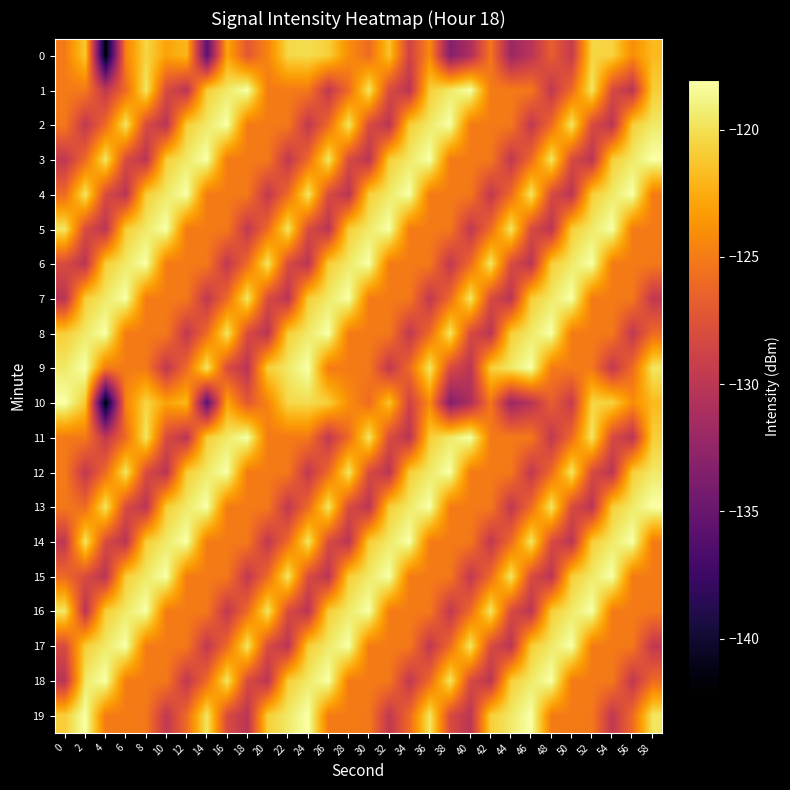

Reading left to right, what are all the values shown in this chart?

0: 0=-125.0	2=-121.1	4=-142.1	6=-124.6	8=-120.5	10=-122.9	12=-122.0	14=-135.7	16=-122.8	18=-127.1	20=-124.5	22=-120.4	24=-120.2	26=-120.9	28=-124.1	30=-125.9	32=-121.4	34=-128.8	36=-124.2	38=-133.3	40=-131.0	42=-125.3	44=-132.0	46=-130.2	48=-126.7	50=-129.5	52=-120.6	54=-120.6	56=-124.1	58=-121.8
1: 0=-125.0	2=-125.1	4=-129.8	6=-126.0	8=-119.7	10=-128.1	12=-130.2	14=-120.9	16=-119.5	18=-118.1	20=-125.0	22=-125.0	24=-125.1	26=-129.8	28=-126.0	30=-119.7	32=-128.1	34=-130.2	36=-120.9	38=-119.5	40=-118.1	42=-125.0	44=-125.0	46=-125.1	48=-129.8	50=-126.0	52=-119.7	54=-128.1	56=-130.2	58=-120.9
2: 0=-125.1	2=-129.8	4=-126.0	6=-119.7	8=-128.1	10=-130.2	12=-120.9	14=-119.5	16=-118.1	18=-125.0	20=-125.0	22=-125.1	24=-129.8	26=-126.0	28=-119.7	30=-128.1	32=-130.2	34=-120.9	36=-119.5	38=-118.1	40=-125.0	42=-125.0	44=-125.1	46=-129.8	48=-126.0	50=-119.7	52=-128.1	54=-130.2	56=-120.9	58=-119.5
3: 0=-129.8	2=-126.0	4=-119.7	6=-128.1	8=-130.2	10=-120.9	12=-119.5	14=-118.1	16=-125.0	18=-125.0	20=-125.1	22=-129.8	24=-126.0	26=-119.7	28=-128.1	30=-130.2	32=-120.9	34=-119.5	36=-118.1	38=-125.0	40=-125.0	42=-125.1	44=-129.8	46=-126.0	48=-119.7	50=-128.1	52=-130.2	54=-120.9	56=-119.5	58=-118.1
4: 0=-126.0	2=-119.7	4=-128.1	6=-130.2	8=-120.9	10=-119.5	12=-118.1	14=-125.0	16=-125.0	18=-125.1	20=-129.8	22=-126.0	24=-119.7	26=-128.1	28=-130.2	30=-120.9	32=-119.5	34=-118.1	36=-125.0	38=-125.0	40=-125.1	42=-129.8	44=-126.0	46=-119.7	48=-128.1	50=-130.2	52=-120.9	54=-119.5	56=-118.1	58=-125.0
5: 0=-119.7	2=-128.1	4=-130.2	6=-120.9	8=-119.5	10=-118.1	12=-125.0	14=-125.0	16=-125.1	18=-129.8	20=-126.0	22=-119.7	24=-128.1	26=-130.2	28=-120.9	30=-119.5	32=-118.1	34=-125.0	36=-125.0	38=-125.1	40=-129.8	42=-126.0	44=-119.7	46=-128.1	48=-130.2	50=-120.9	52=-119.5	54=-118.1	56=-125.0	58=-125.0
6: 0=-128.1	2=-130.2	4=-120.9	6=-119.5	8=-118.1	10=-125.0	12=-125.0	14=-125.1	16=-129.8	18=-126.0	20=-119.7	22=-128.1	24=-130.2	26=-120.9	28=-119.5	30=-118.1	32=-125.0	34=-125.0	36=-125.1	38=-129.8	40=-126.0	42=-119.7	44=-128.1	46=-130.2	48=-120.9	50=-119.5	52=-118.1	54=-125.0	56=-125.0	58=-125.1
7: 0=-130.2	2=-120.9	4=-119.5	6=-118.1	8=-125.0	10=-125.0	12=-125.1	14=-129.8	16=-126.0	18=-119.7	20=-128.1	22=-130.2	24=-120.9	26=-119.5	28=-118.1	30=-125.0	32=-125.0	34=-125.1	36=-129.8	38=-126.0	40=-119.7	42=-128.1	44=-130.2	46=-120.9	48=-119.5	50=-118.1	52=-125.0	54=-125.0	56=-125.1	58=-129.8
8: 0=-120.9	2=-119.5	4=-118.1	6=-125.0	8=-125.0	10=-125.1	12=-129.8	14=-126.0	16=-119.7	18=-128.1	20=-130.2	22=-120.9	24=-119.5	26=-118.1	28=-125.0	30=-125.0	32=-125.1	34=-129.8	36=-126.0	38=-119.7	40=-128.1	42=-130.2	44=-120.9	46=-119.5	48=-118.1	50=-125.0	52=-125.0	54=-125.1	56=-129.8	58=-126.0
9: 0=-119.5	2=-118.1	4=-125.0	6=-125.0	8=-125.1	10=-129.8	12=-126.0	14=-119.7	16=-128.1	18=-130.2	20=-120.9	22=-119.5	24=-118.1	26=-125.0	28=-125.0	30=-125.1	32=-129.8	34=-126.0	36=-119.7	38=-128.1	40=-130.2	42=-120.9	44=-119.5	46=-118.1	48=-125.0	50=-125.0	52=-125.1	54=-129.8	56=-126.0	58=-119.7
10: 0=-118.1	2=-121.1	4=-142.1	6=-124.6	8=-120.5	10=-122.9	12=-122.0	14=-135.7	16=-122.8	18=-127.1	20=-124.5	22=-120.4	24=-120.2	26=-120.9	28=-124.1	30=-125.9	32=-121.4	34=-128.8	36=-124.2	38=-133.3	40=-131.0	42=-125.3	44=-132.0	46=-130.2	48=-126.7	50=-129.5	52=-120.6	54=-120.6	56=-124.1	58=-121.8
11: 0=-125.0	2=-125.1	4=-129.8	6=-126.0	8=-119.7	10=-128.1	12=-130.2	14=-120.9	16=-119.5	18=-118.1	20=-125.0	22=-125.0	24=-125.1	26=-129.8	28=-126.0	30=-119.7	32=-128.1	34=-130.2	36=-120.9	38=-119.5	40=-118.1	42=-125.0	44=-125.0	46=-125.1	48=-129.8	50=-126.0	52=-119.7	54=-128.1	56=-130.2	58=-120.9
12: 0=-125.0	2=-129.8	4=-126.0	6=-119.7	8=-128.1	10=-130.2	12=-120.9	14=-119.5	16=-118.1	18=-125.0	20=-125.0	22=-125.1	24=-129.8	26=-126.0	28=-119.7	30=-128.1	32=-130.2	34=-120.9	36=-119.5	38=-118.1	40=-125.0	42=-125.0	44=-125.1	46=-129.8	48=-126.0	50=-119.7	52=-128.1	54=-130.2	56=-120.9	58=-119.5
13: 0=-125.1	2=-126.0	4=-119.7	6=-128.1	8=-130.2	10=-120.9	12=-119.5	14=-118.1	16=-125.0	18=-125.0	20=-125.1	22=-129.8	24=-126.0	26=-119.7	28=-128.1	30=-130.2	32=-120.9	34=-119.5	36=-118.1	38=-125.0	40=-125.0	42=-125.1	44=-129.8	46=-126.0	48=-119.7	50=-128.1	52=-130.2	54=-120.9	56=-119.5	58=-118.1
14: 0=-129.8	2=-119.7	4=-128.1	6=-130.2	8=-120.9	10=-119.5	12=-118.1	14=-125.0	16=-125.0	18=-125.1	20=-129.8	22=-126.0	24=-119.7	26=-128.1	28=-130.2	30=-120.9	32=-119.5	34=-118.1	36=-125.0	38=-125.0	40=-125.1	42=-129.8	44=-126.0	46=-119.7	48=-128.1	50=-130.2	52=-120.9	54=-119.5	56=-118.1	58=-125.0
15: 0=-126.0	2=-128.1	4=-130.2	6=-120.9	8=-119.5	10=-118.1	12=-125.0	14=-125.0	16=-125.1	18=-129.8	20=-126.0	22=-119.7	24=-128.1	26=-130.2	28=-120.9	30=-119.5	32=-118.1	34=-125.0	36=-125.0	38=-125.1	40=-129.8	42=-126.0	44=-119.7	46=-128.1	48=-130.2	50=-120.9	52=-119.5	54=-118.1	56=-125.0	58=-125.0
16: 0=-119.7	2=-130.2	4=-120.9	6=-119.5	8=-118.1	10=-125.0	12=-125.0	14=-125.1	16=-129.8	18=-126.0	20=-119.7	22=-128.1	24=-130.2	26=-120.9	28=-119.5	30=-118.1	32=-125.0	34=-125.0	36=-125.1	38=-129.8	40=-126.0	42=-119.7	44=-128.1	46=-130.2	48=-120.9	50=-119.5	52=-118.1	54=-125.0	56=-125.0	58=-125.1
17: 0=-128.1	2=-120.9	4=-119.5	6=-118.1	8=-125.0	10=-125.0	12=-125.1	14=-129.8	16=-126.0	18=-119.7	20=-128.1	22=-130.2	24=-120.9	26=-119.5	28=-118.1	30=-125.0	32=-125.0	34=-125.1	36=-129.8	38=-126.0	40=-119.7	42=-128.1	44=-130.2	46=-120.9	48=-119.5	50=-118.1	52=-125.0	54=-125.0	56=-125.1	58=-129.8
18: 0=-130.2	2=-119.5	4=-118.1	6=-125.0	8=-125.0	10=-125.1	12=-129.8	14=-126.0	16=-119.7	18=-128.1	20=-130.2	22=-120.9	24=-119.5	26=-118.1	28=-125.0	30=-125.0	32=-125.1	34=-129.8	36=-126.0	38=-119.7	40=-128.1	42=-130.2	44=-120.9	46=-119.5	48=-118.1	50=-125.0	52=-125.0	54=-125.1	56=-129.8	58=-126.0
19: 0=-120.9	2=-118.1	4=-125.0	6=-125.0	8=-125.1	10=-129.8	12=-126.0	14=-119.7	16=-128.1	18=-130.2	20=-120.9	22=-119.5	24=-118.1	26=-125.0	28=-125.0	30=-125.1	32=-129.8	34=-126.0	36=-119.7	38=-128.1	40=-130.2	42=-120.9	44=-119.5	46=-118.1	48=-125.0	50=-125.0	52=-125.1	54=-129.8	56=-126.0	58=-119.7